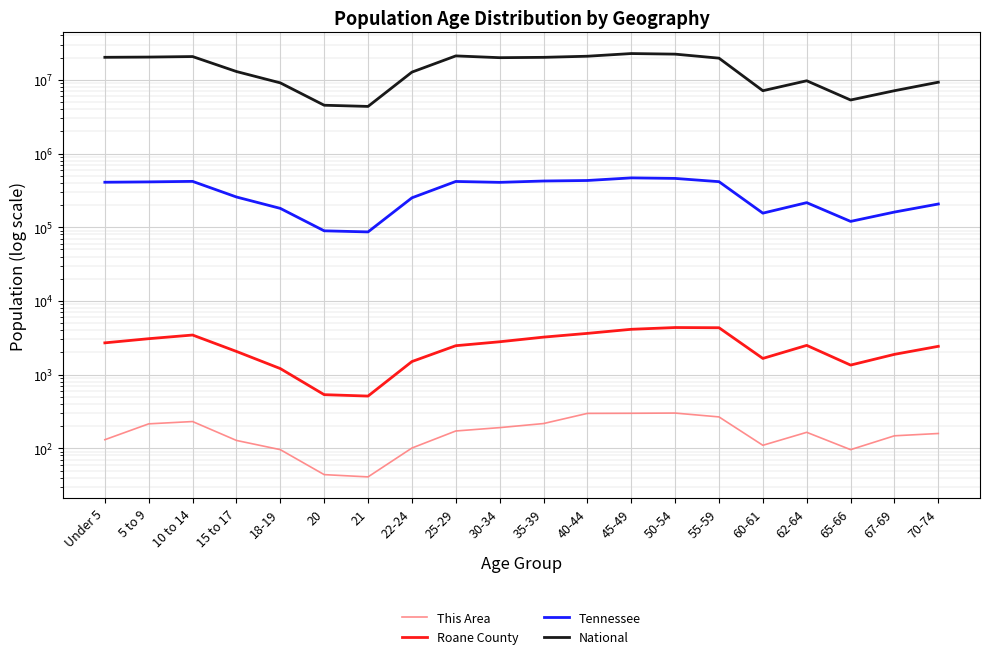

What is the difference between the maximum and minimum values in the Tennessee series?

380731